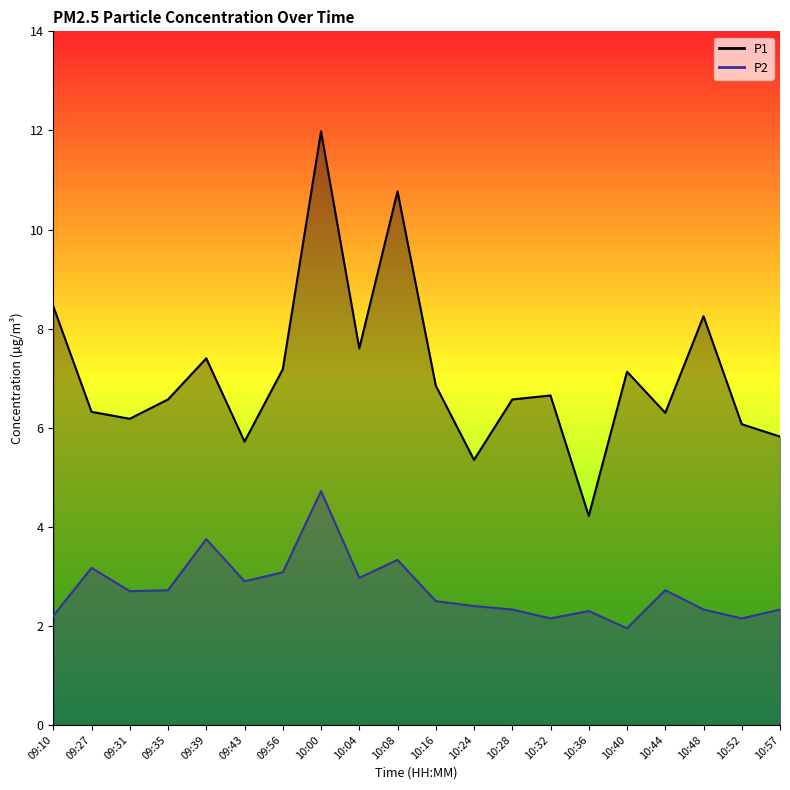

Reading left to right, list all the values displayed in this chart.

P1: 8.4	6.3	6.2	6.6	7.4	5.7	7.2	12.0	7.6	10.8	6.8	5.3	6.6	6.7	4.2	7.1	6.3	8.2	6.1	5.8
P2: 2.2	3.2	2.7	2.7	3.8	2.9	3.1	4.7	3.0	3.3	2.5	2.4	2.3	2.1	2.3	1.9	2.7	2.3	2.1	2.3